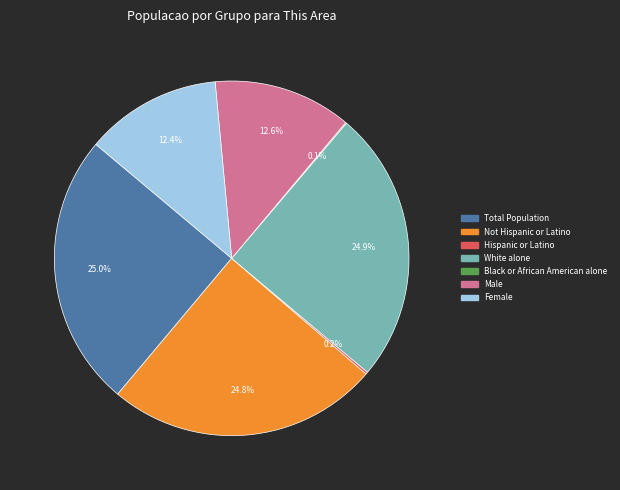

Is there a majority slice in this chart?

No